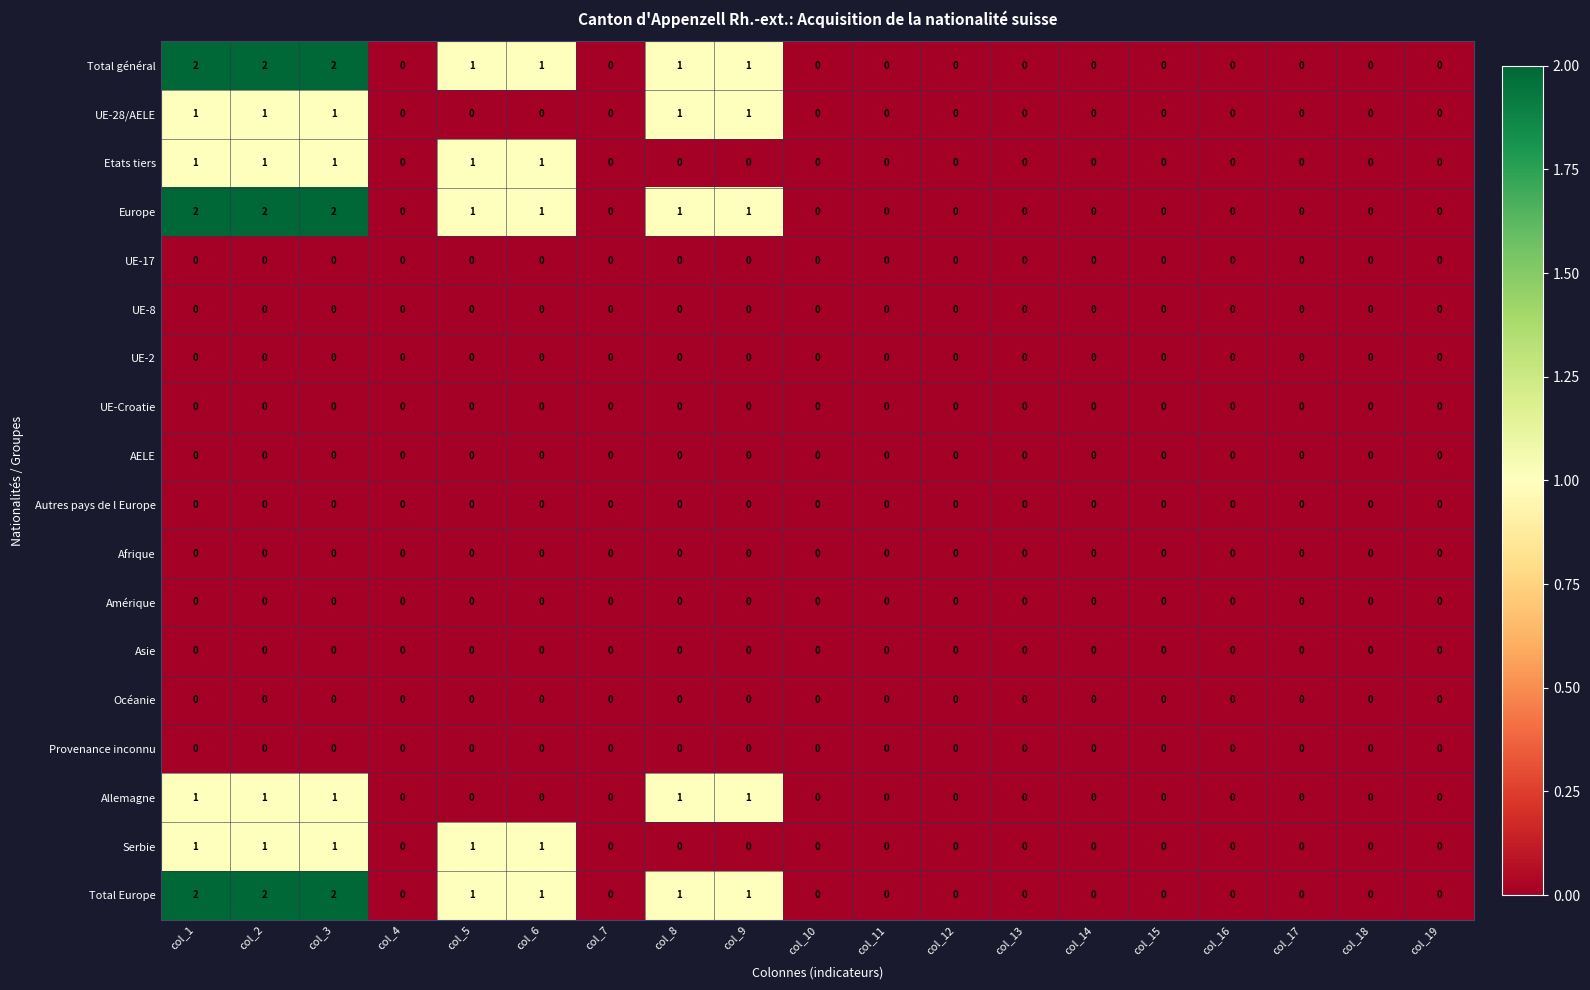

What is the sum of all Serbie values?

5